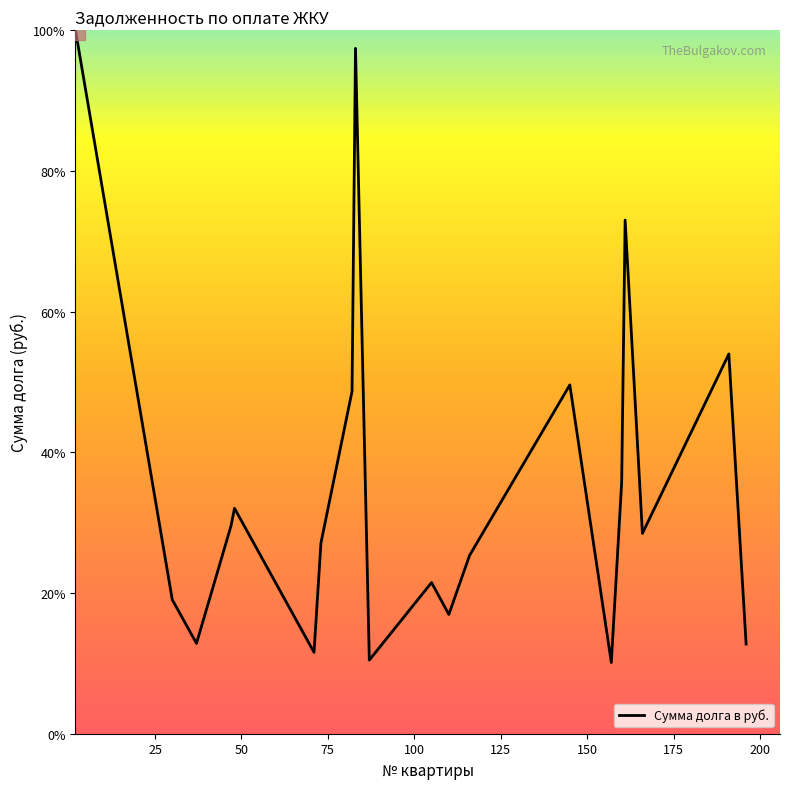

What is the greatest value displayed?

100.0